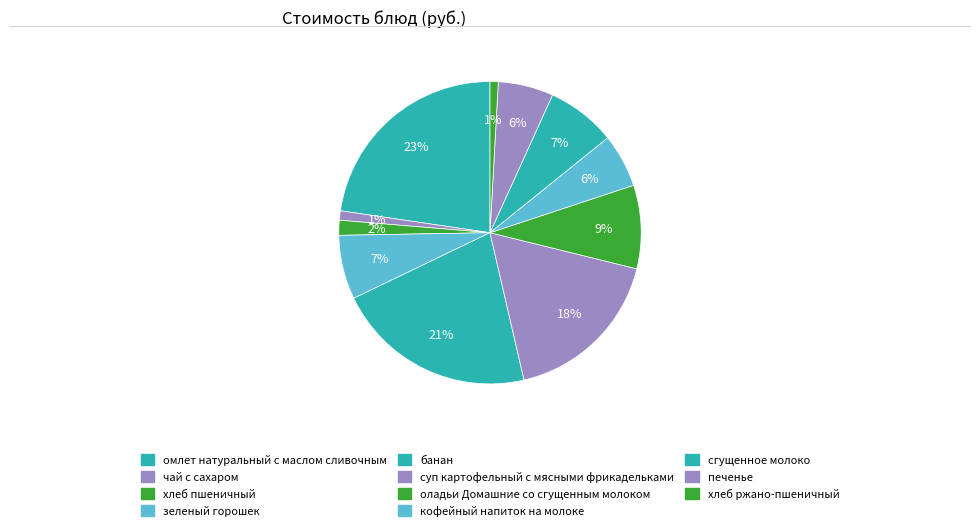

How many slices are in this pie chart?

11